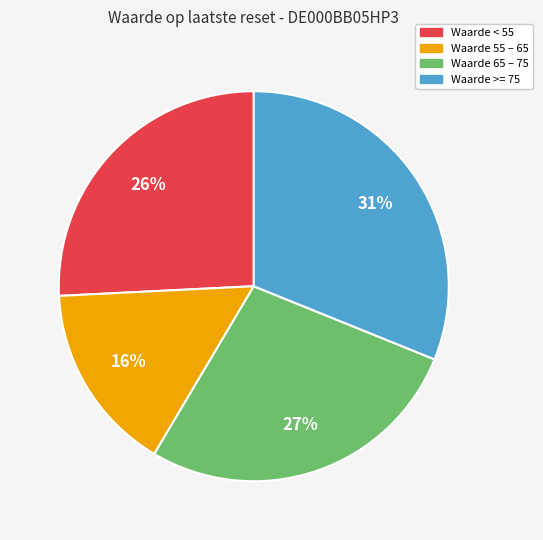

What is the smallest slice in the pie chart?

Waarde 55 – 65